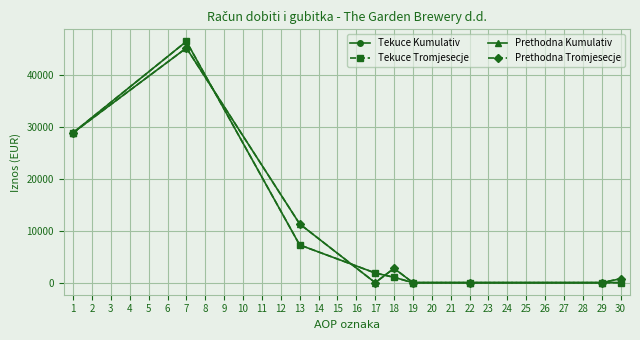

Between which two adjacent categories do Prethodna Tromjesecje and Tekuce Kumulativ first intersect?

1 and 2